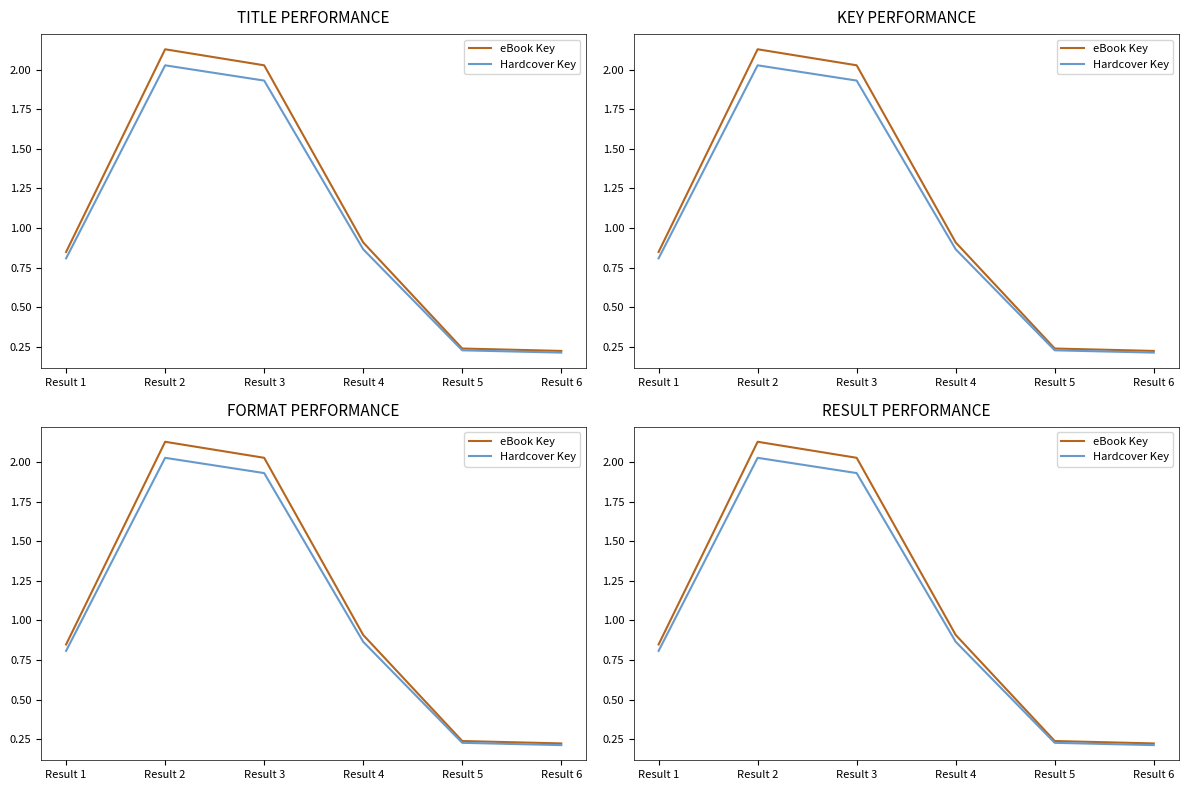

Reading left to right, extract all data points from this chart.

eBook Key: 0.8	2.1	2.0	0.9	0.2	0.2
Hardcover Key: 0.8	2.0	1.9	0.9	0.2	0.2